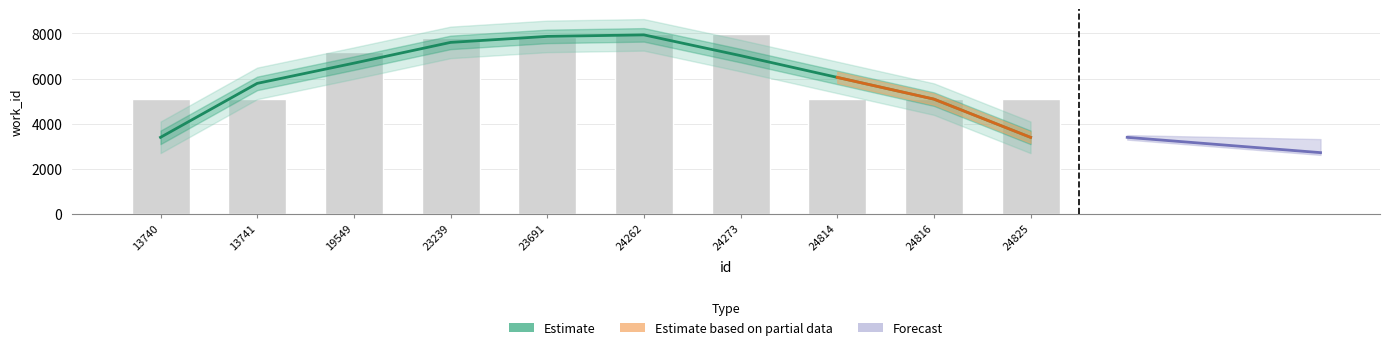

What is the sum of the values at 19549 and 13740?

10074.7